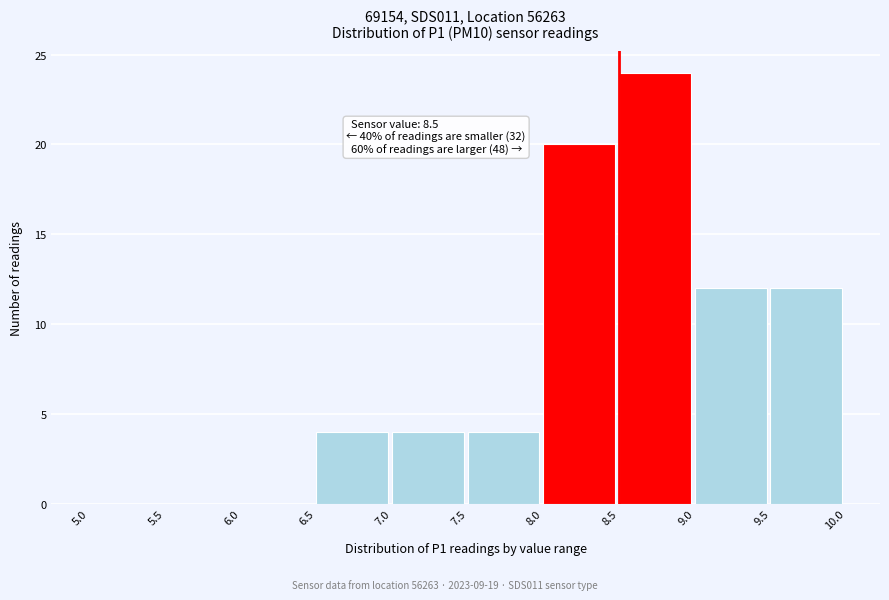

Which range on the x-axis has the tallest bar?

8.5 to 9.0